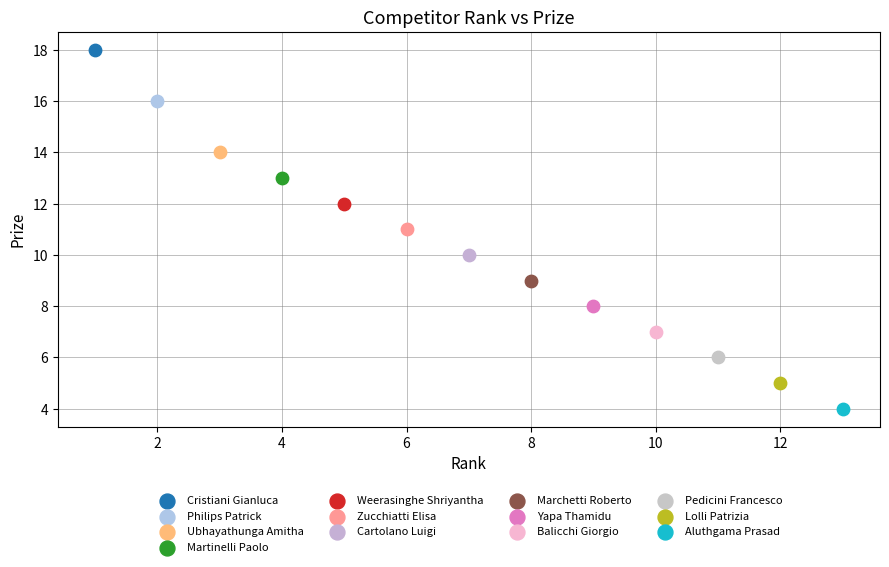

Which series contains the lowest Y value?

Aluthgama Prasad